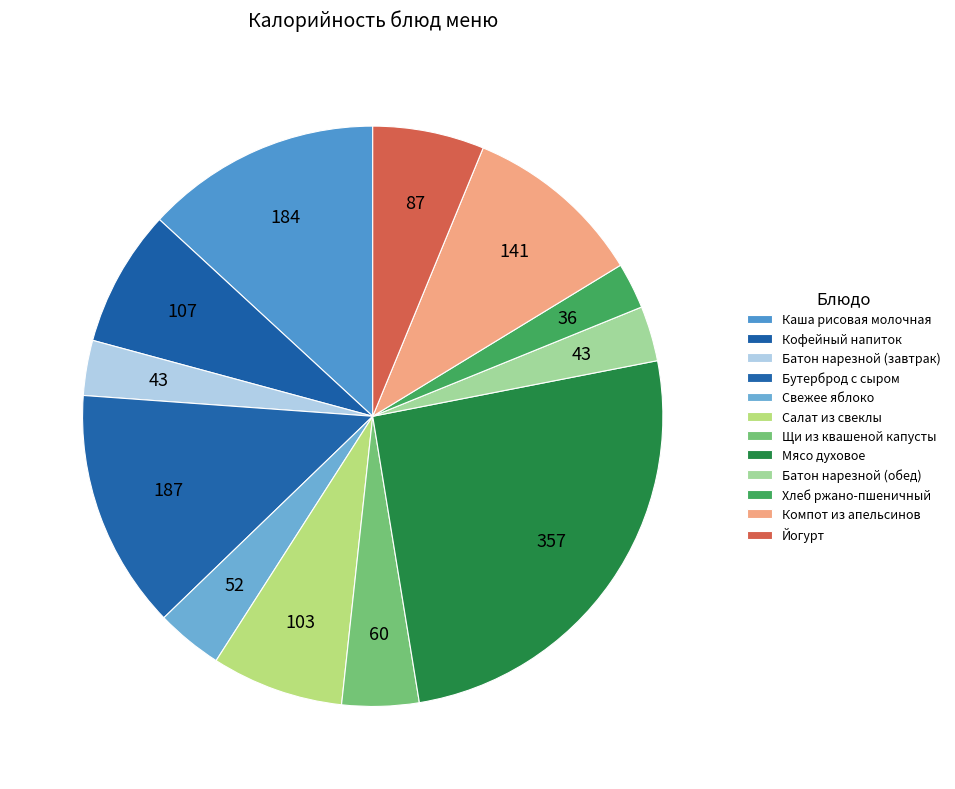

How many slices are in this pie chart?

12